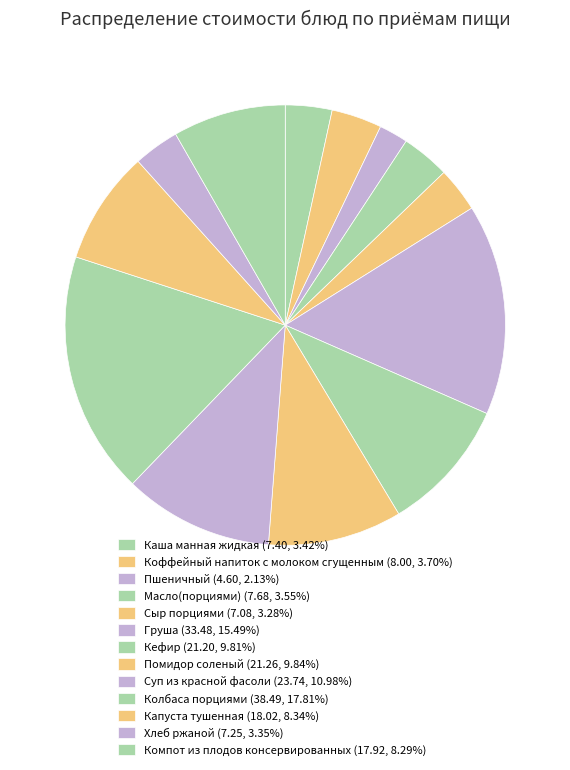

How many segments does this pie chart have?

13